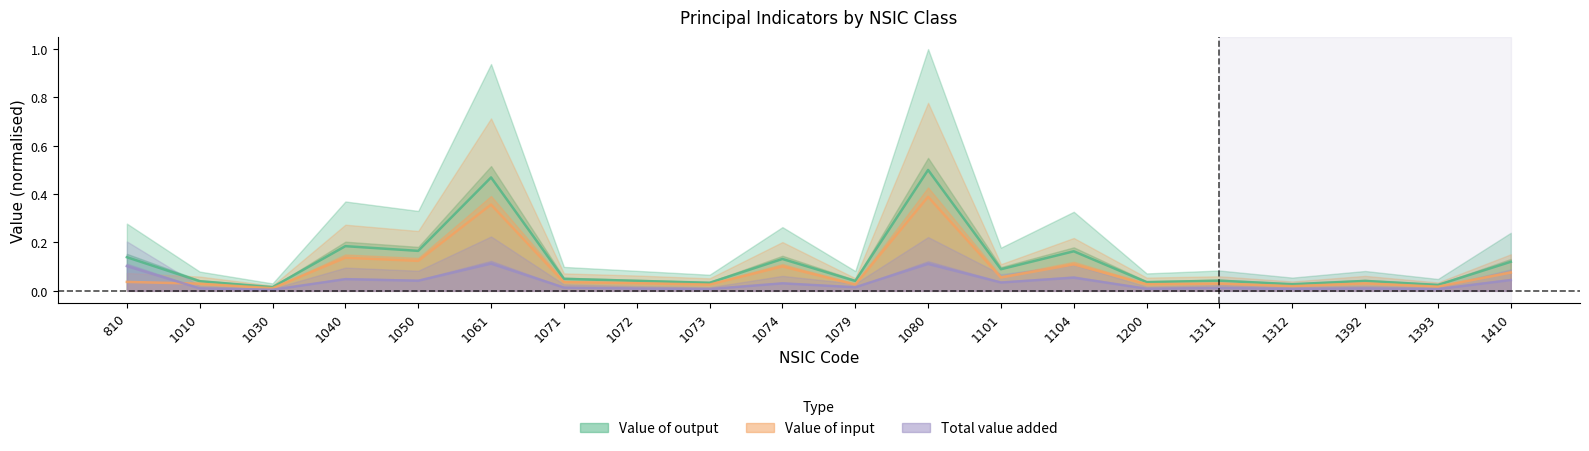

True or false: Value of input and Total value added cross at least once.

True